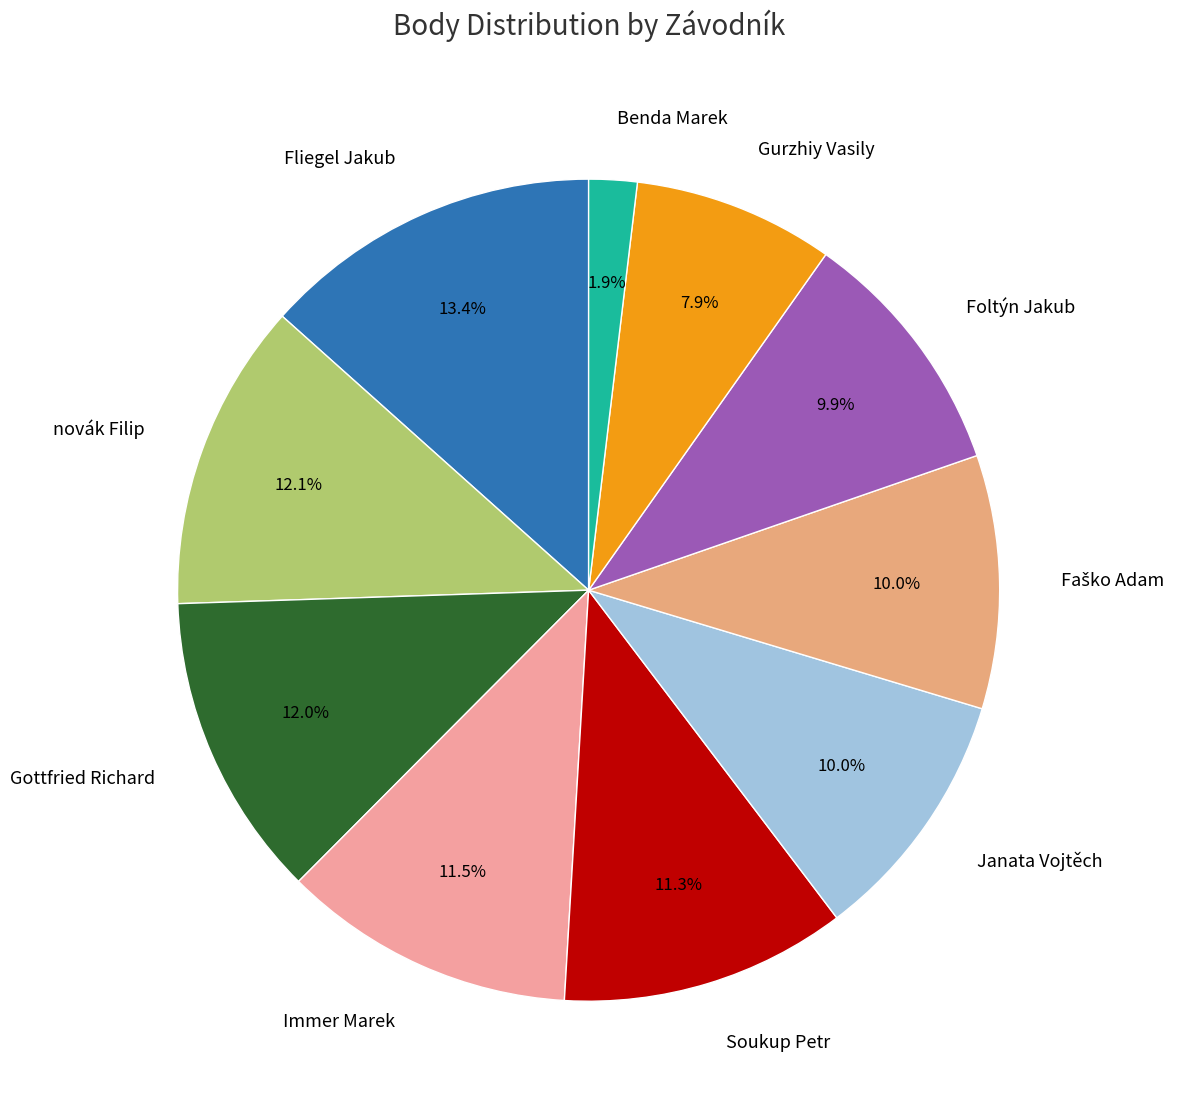

What is the largest slice in the pie chart?

Fliegel Jakub